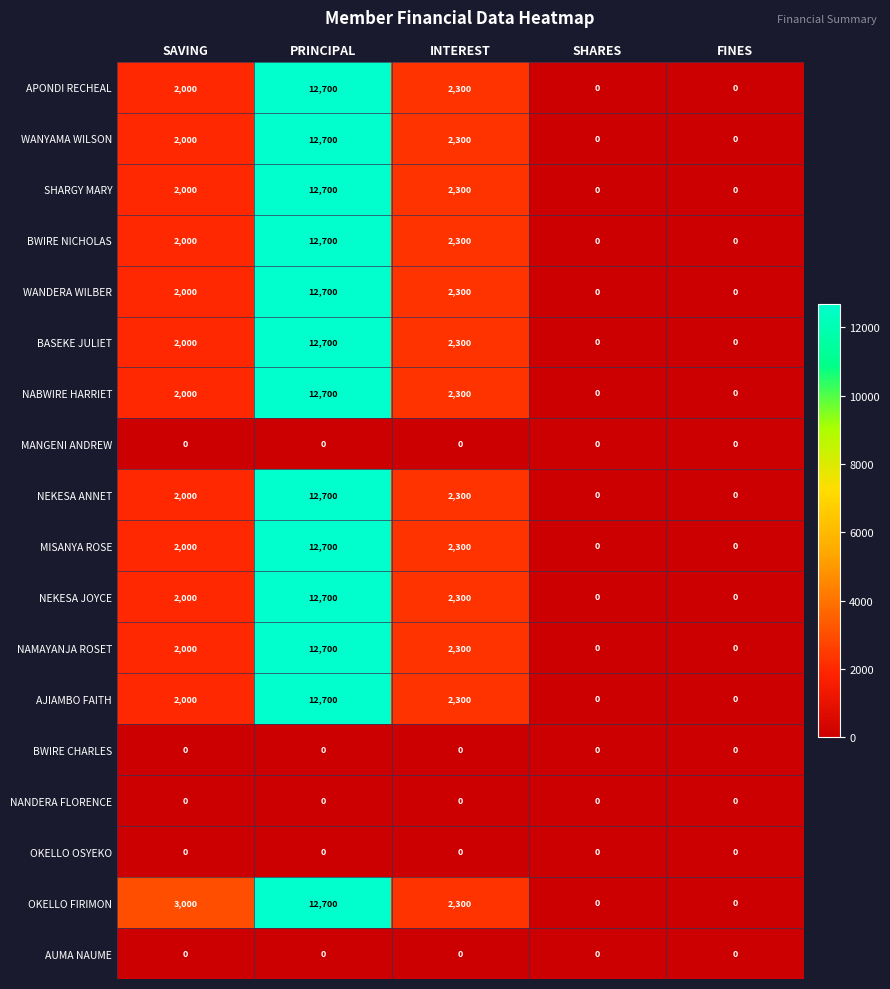

What is the total value across all series at PRINCIPAL?

165100